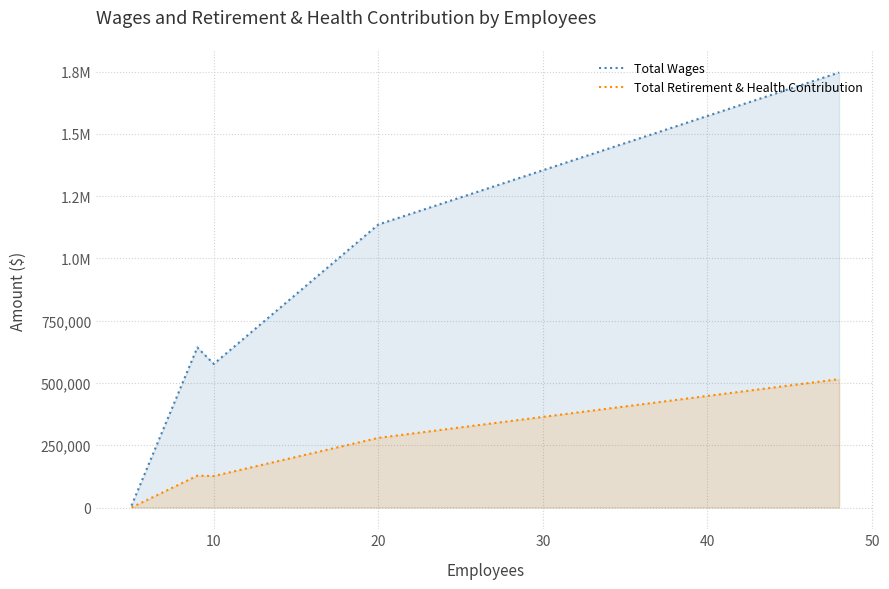

Rank the series by their maximum value, from lowest to highest.

Total Retirement & Health Contribution, Total Wages